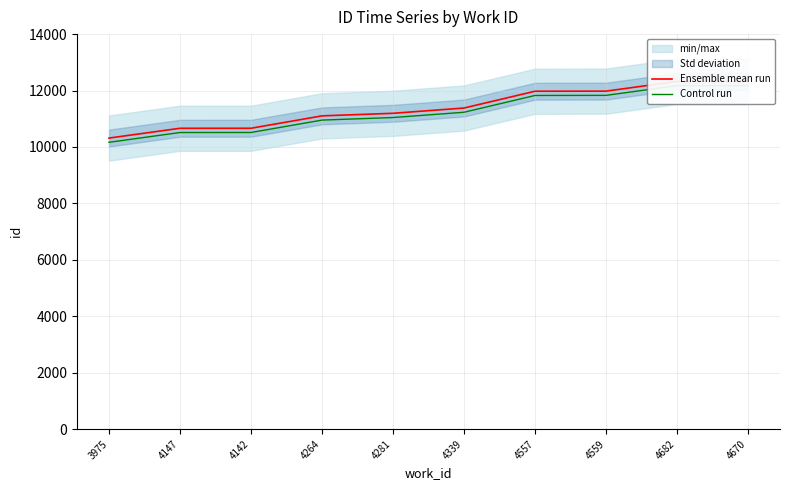

How many lines are shown in the chart?

2